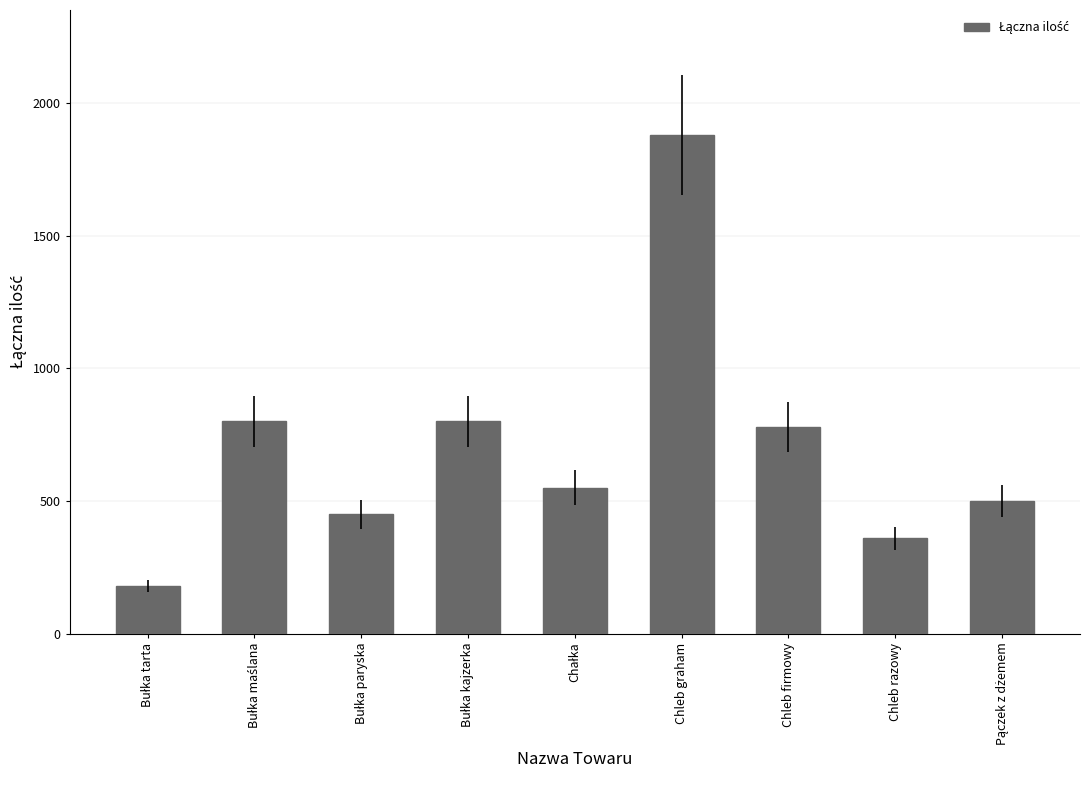

What value does the data have at Chleb firmowy?

780